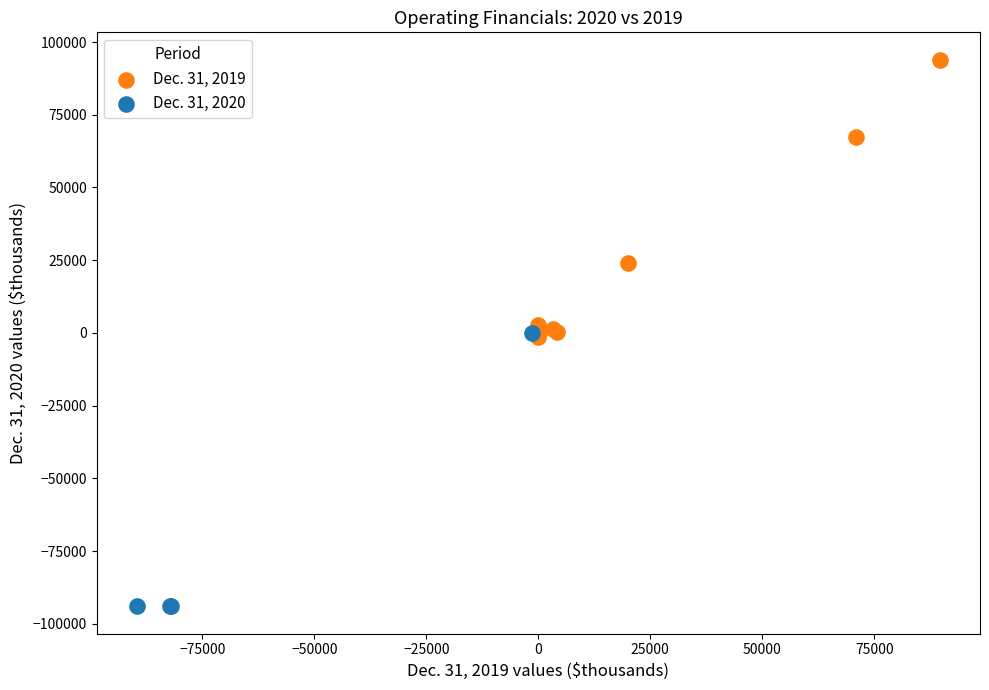

Which series contains the lowest Y value?

Dec. 31, 2020